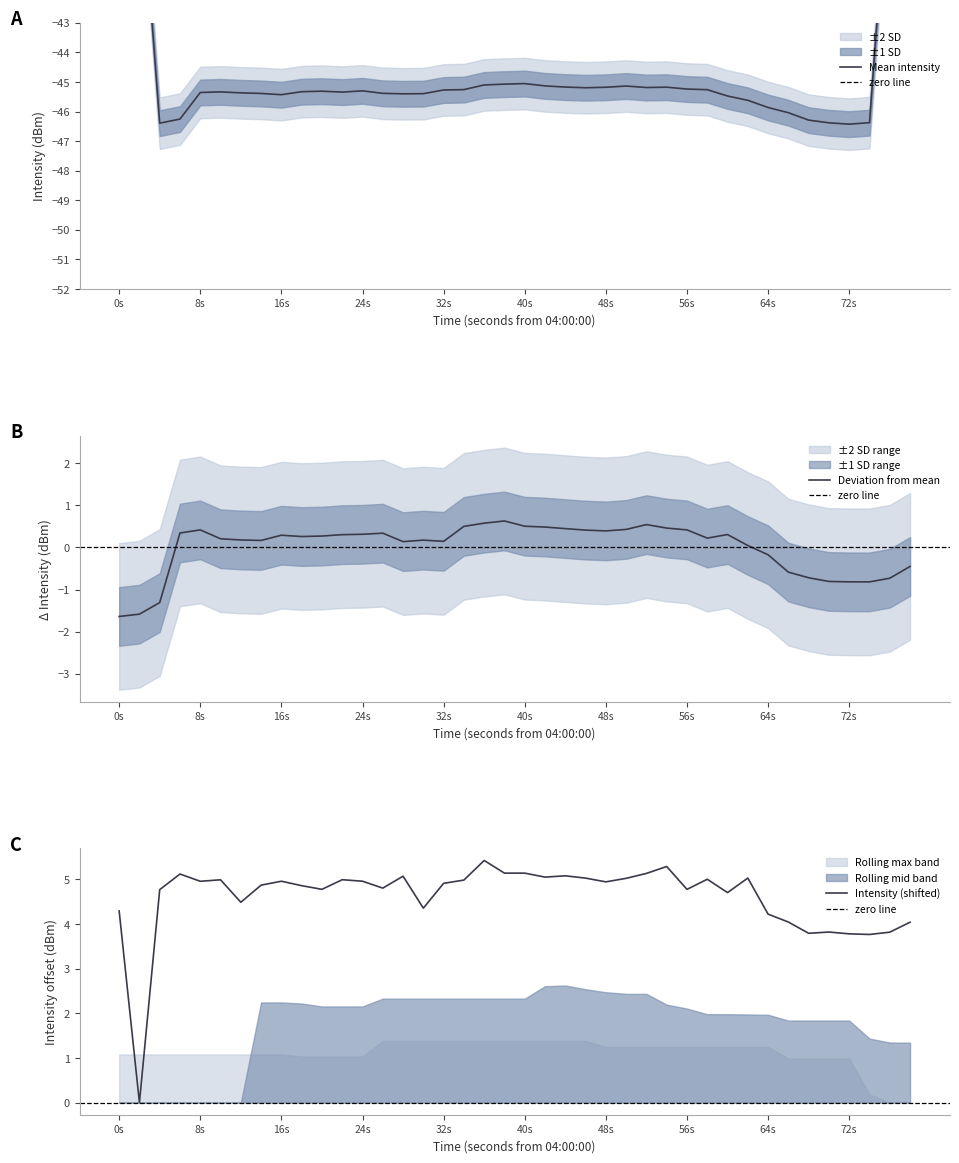

What is the difference between the second highest and minimum values?

5.3